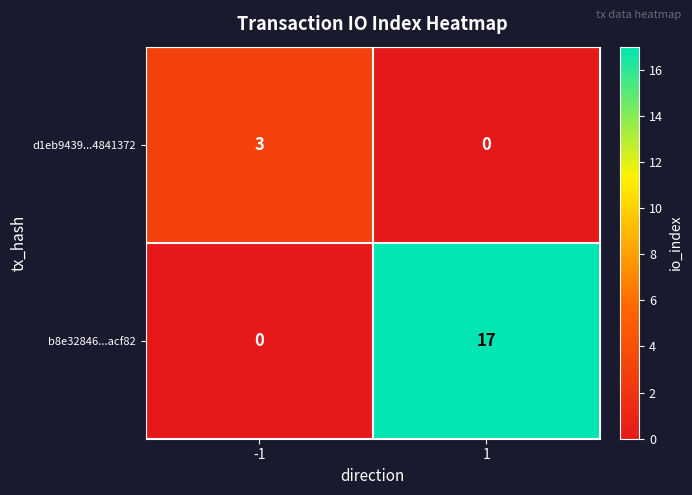

How many distinct data groups are displayed?

2